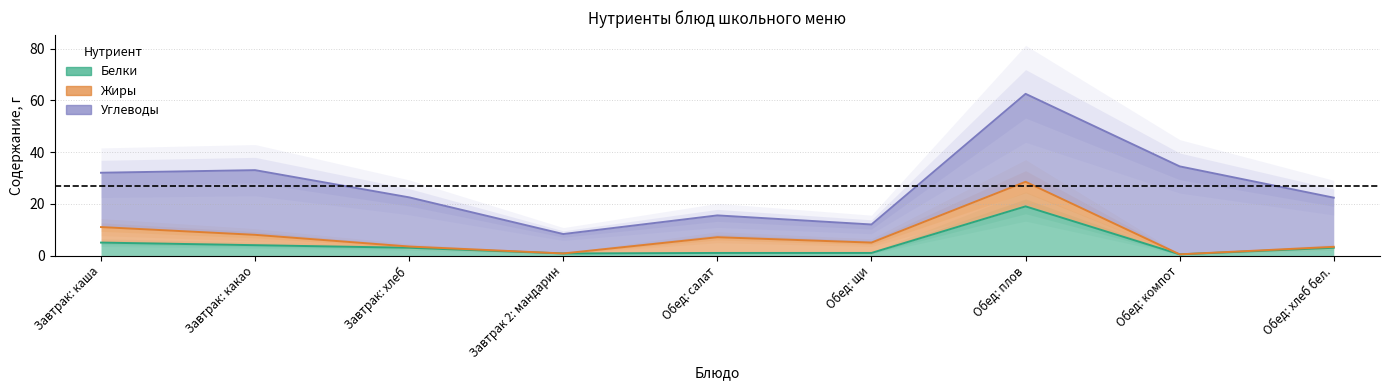

Which series has the widest spread of values?

Углеводы